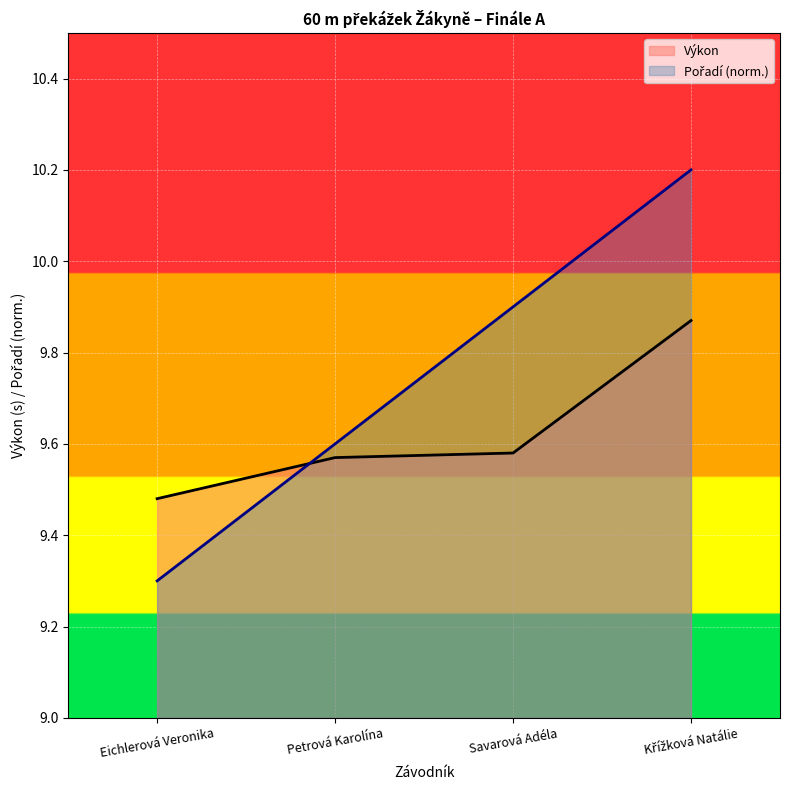

What is the label of the 3rd point from the left?

Savarová Adéla